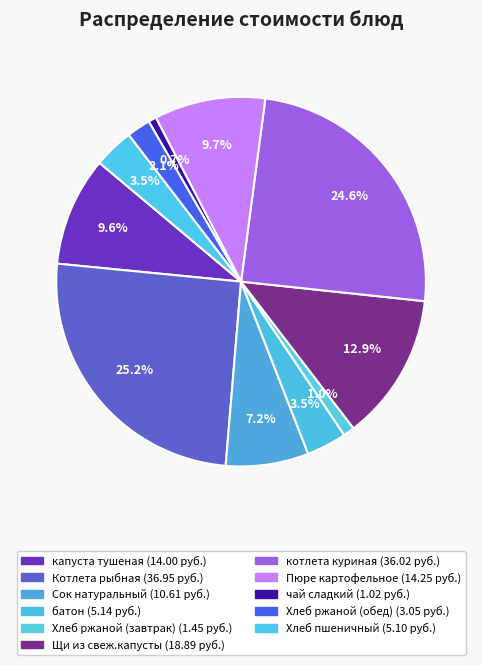

What percentage is NOT represented by Сок натуральный?

92.8%